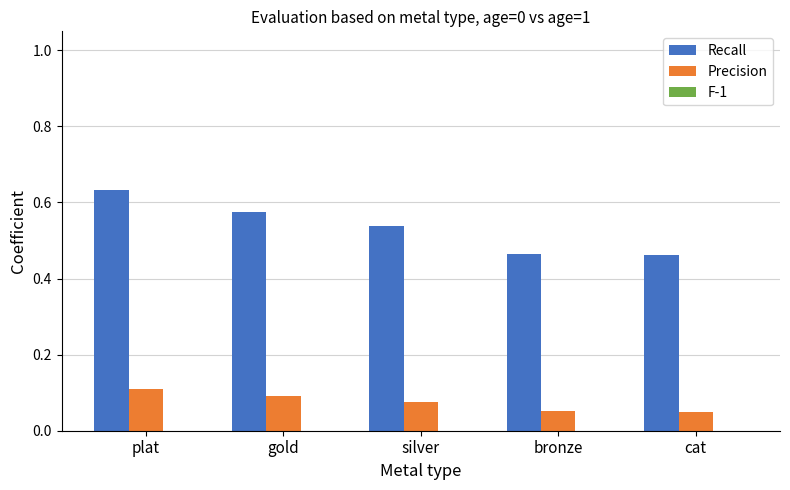

Between gold and cat, which series saw the biggest shift?

Recall